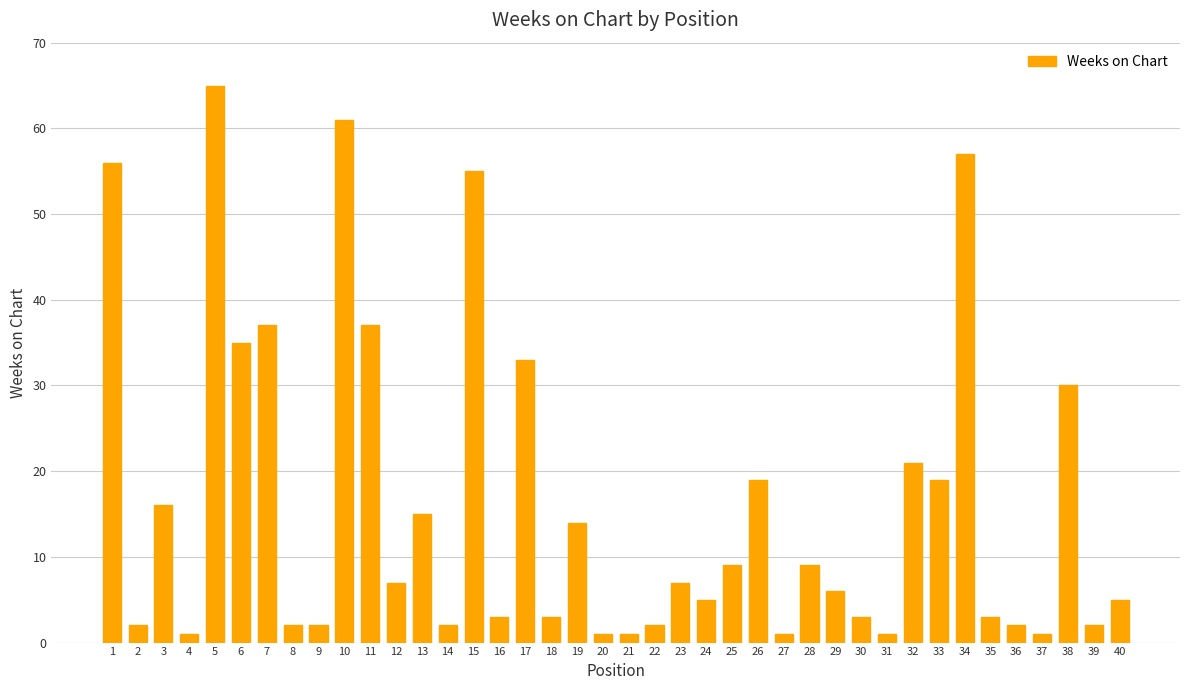

How many categories are shown in the chart?

40